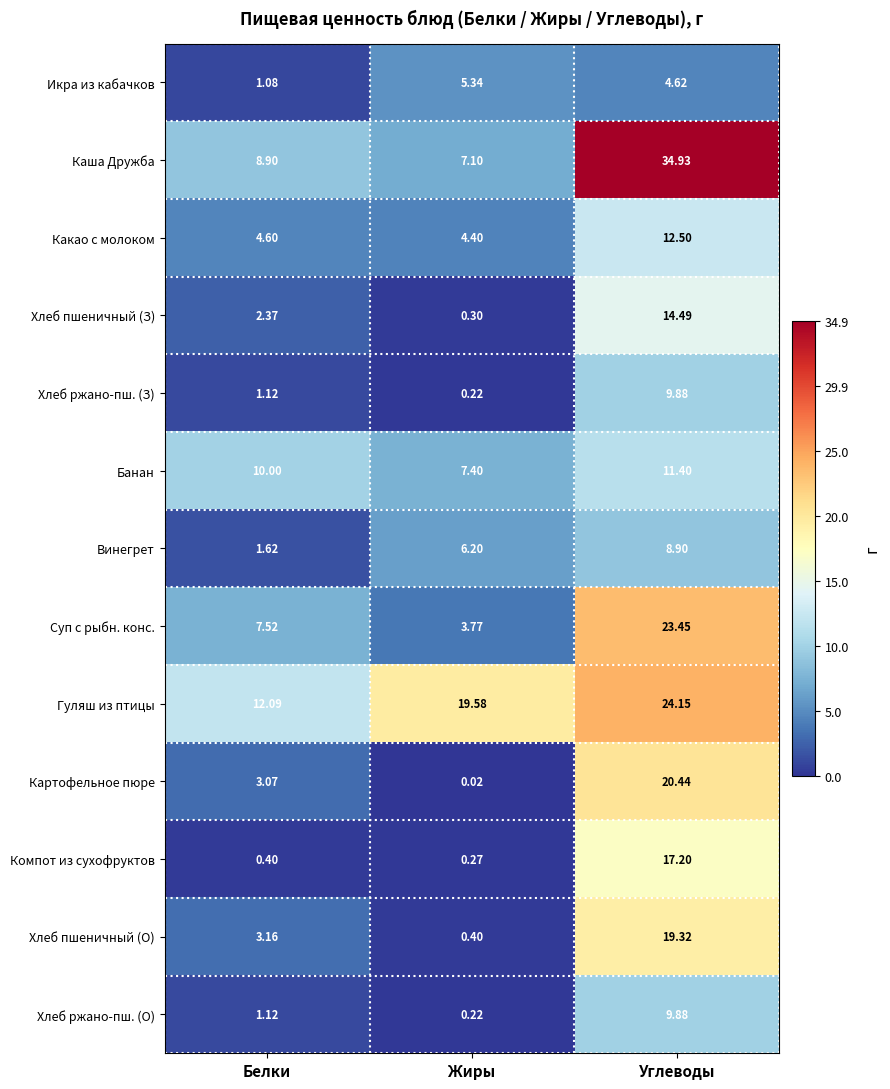

Which series has the largest total across all categories?

Гуляш из птицы